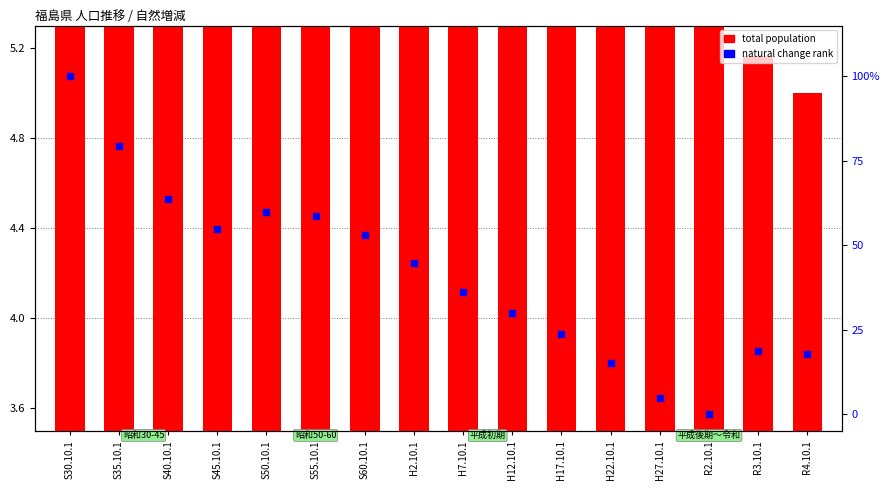

What are all the series names shown in the legend?

total population, natural change rank